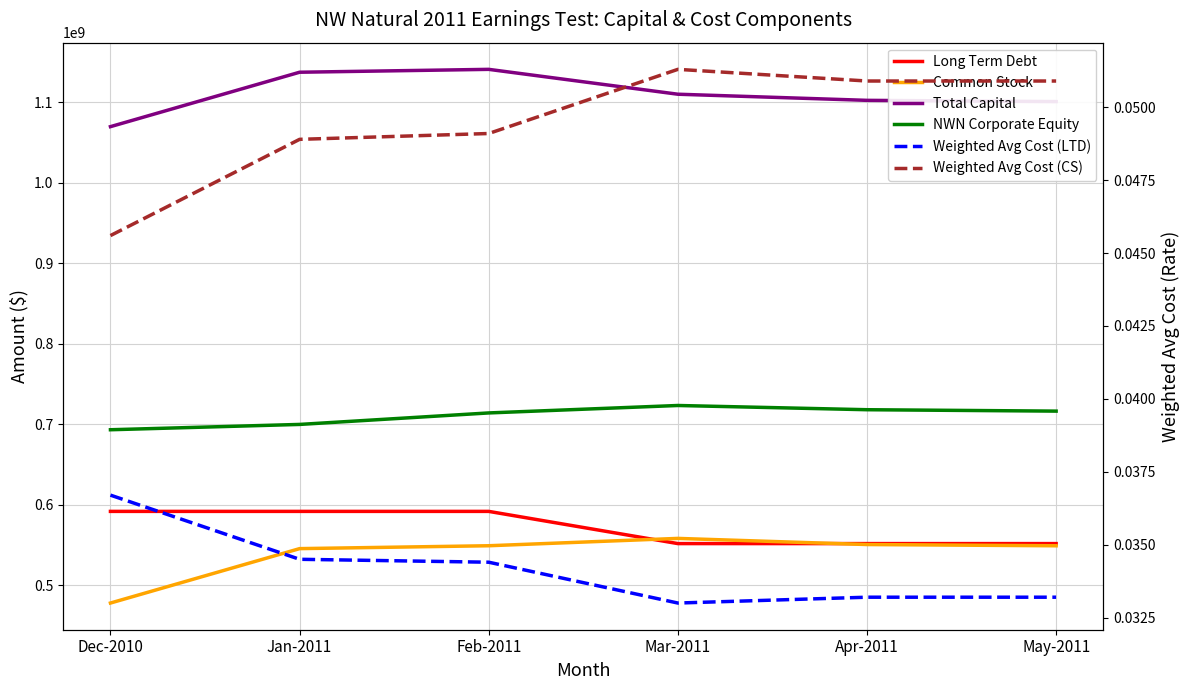

How many data points in Common Stock are above 549027056?

3